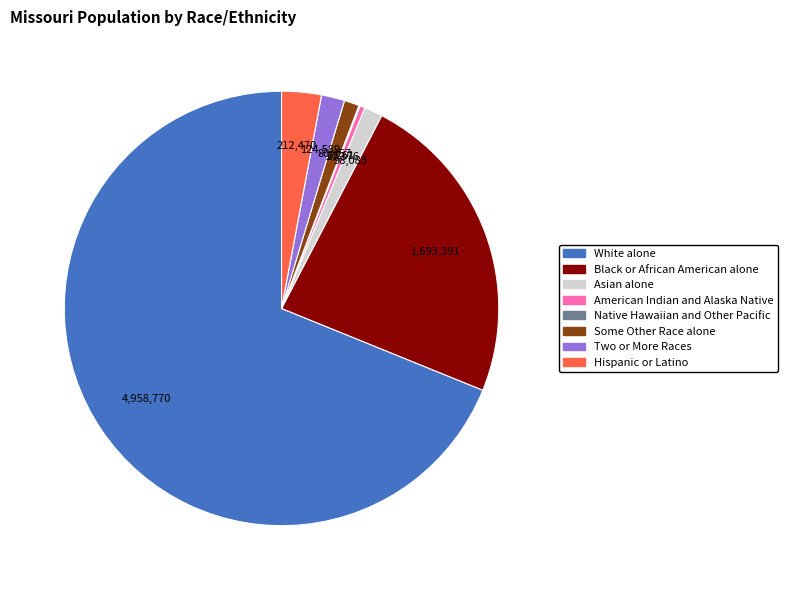

Which category has the biggest portion of the pie?

White alone